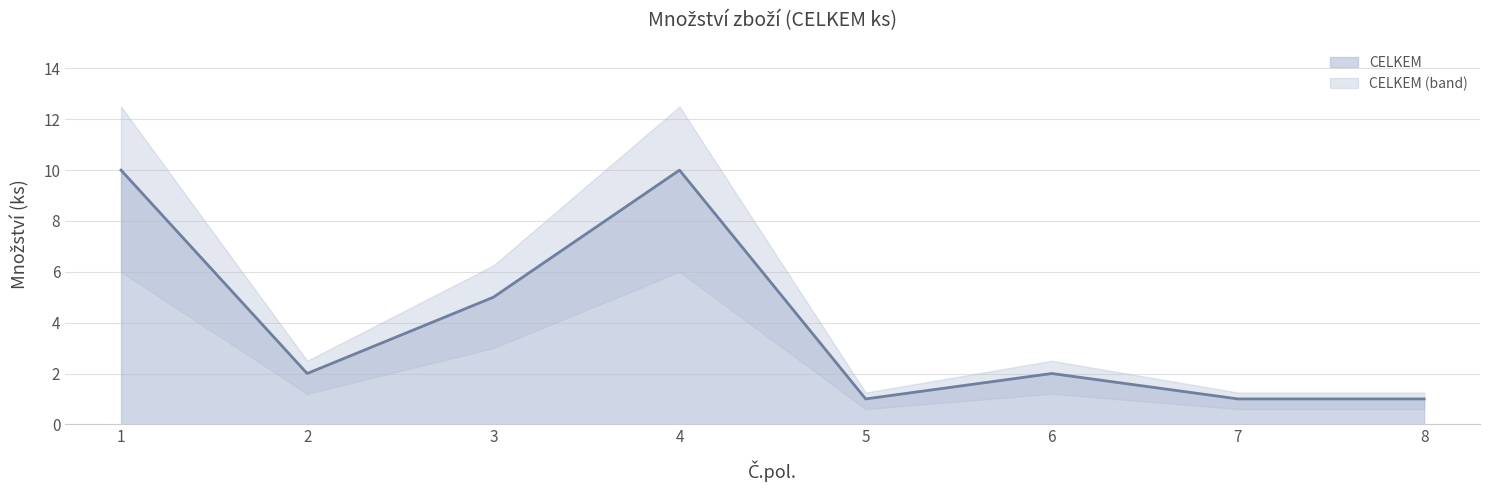

Read the value at 2.

2